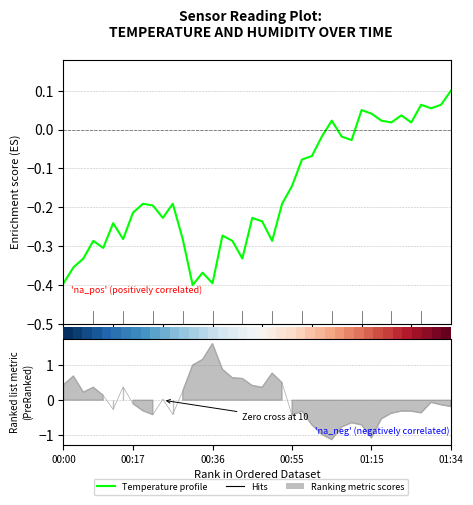

Read the Humidity centered value at 13.

1.0